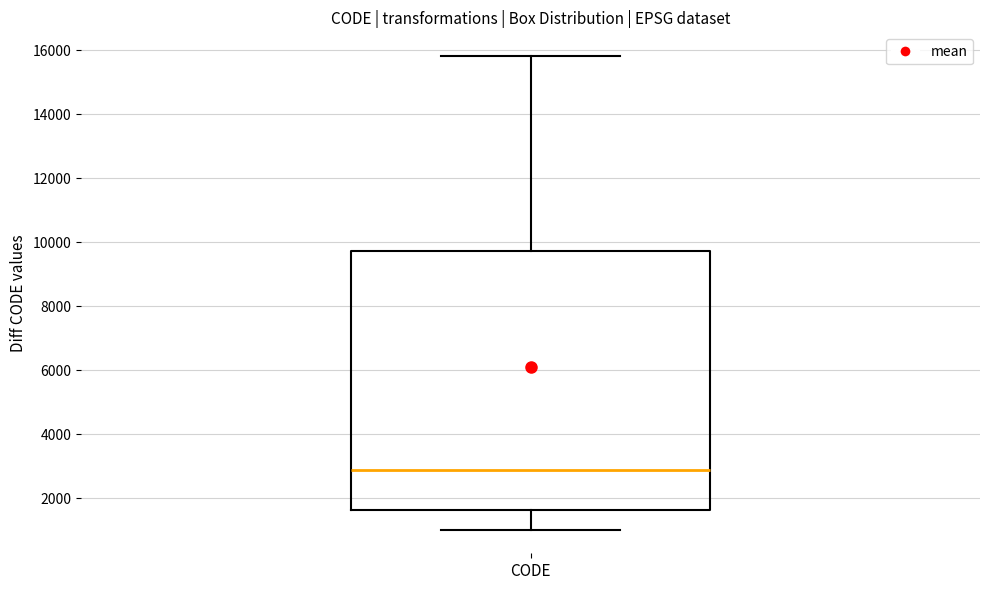

Read this box plot against the y-axis: the position of the median line, the range covered by the box, and the ends of both whiskers. The values are not printed on the chart, so give them approximately, as read against the axis.

median 2800, box 1600 to 9800, whiskers 1000 to 15800